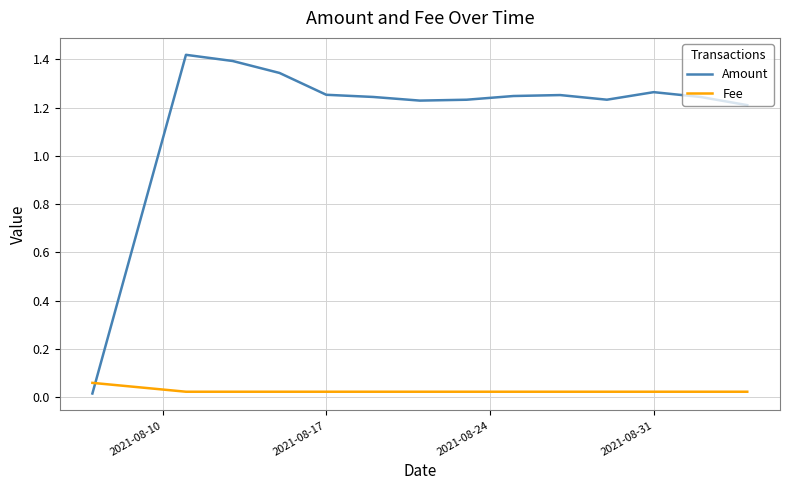

List the series in order of their peak value, lowest first.

Fee, Amount